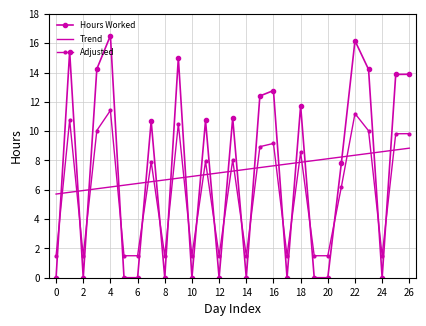

In Adjusted, how many points are lower than both neighbors (excluding endpoints)?

7